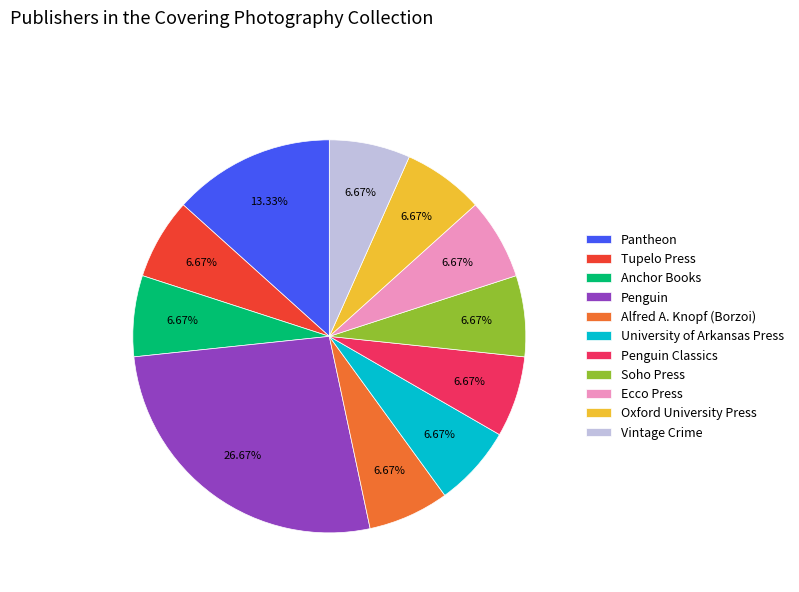

How many slices are in this pie chart?

11